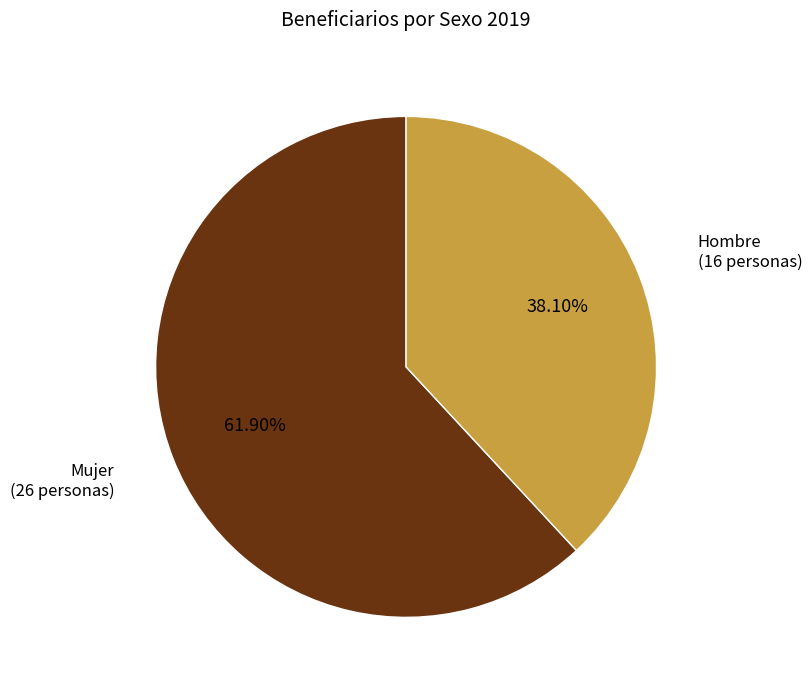

Is there a majority slice in this chart?

Yes